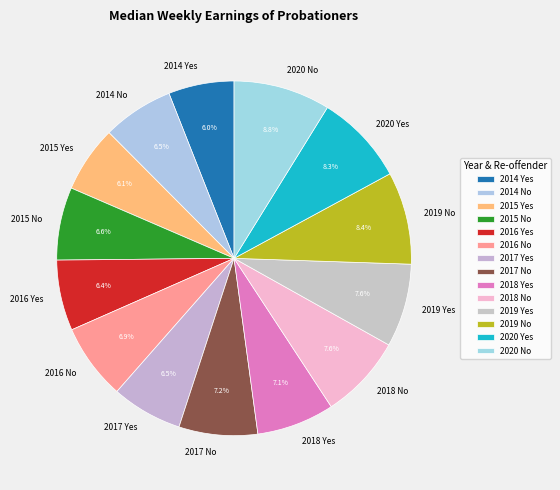

The 2018 No slice represents 8% of the pie. True or false?

True